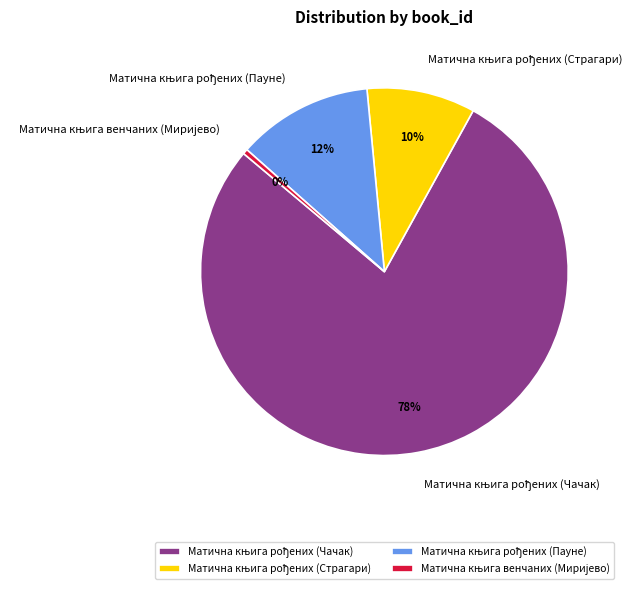

Is there any slice that represents more than half of the pie?

Yes